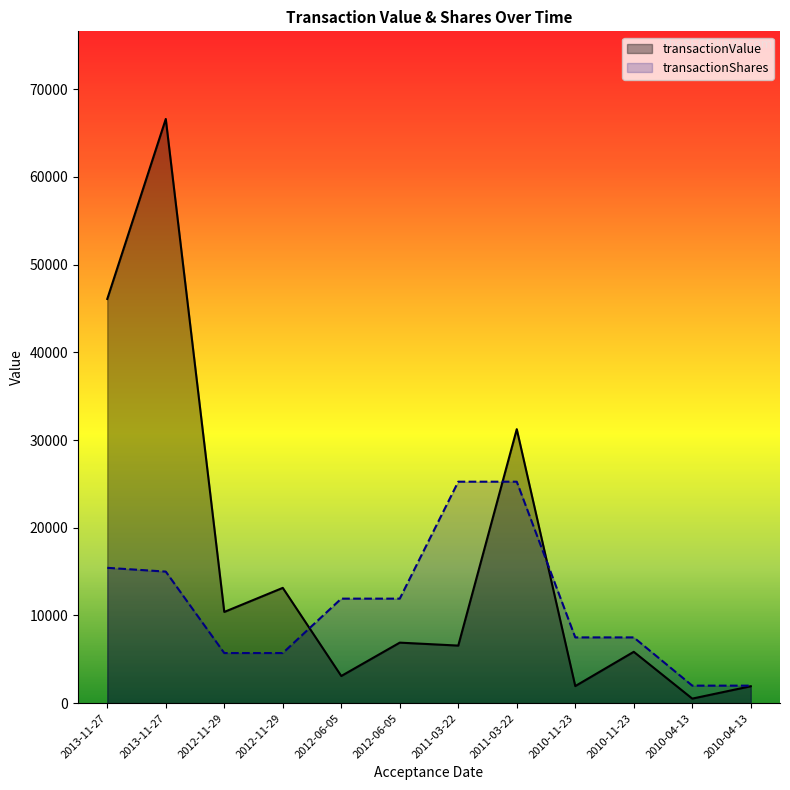

What is the difference between the maximum and minimum values in the transactionShares series?

23252